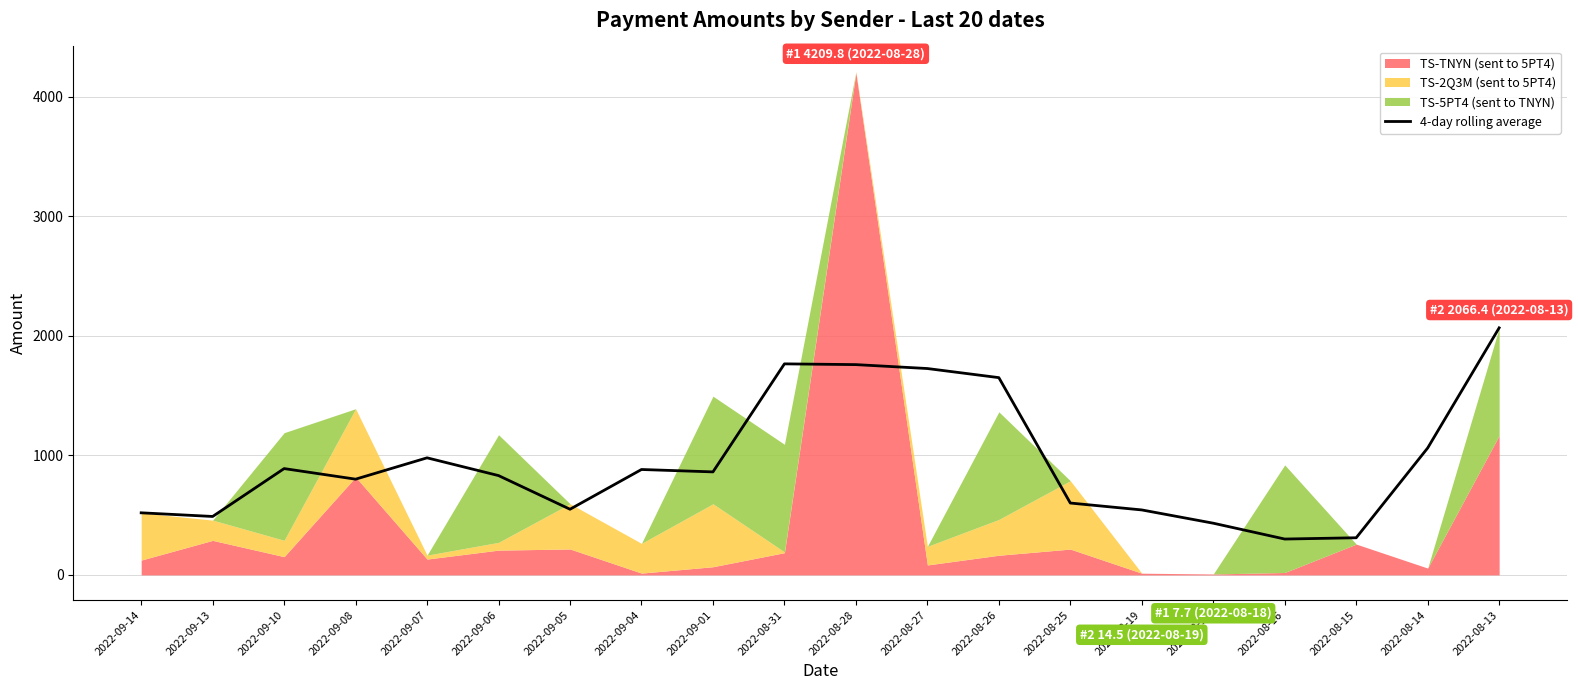

List the labels in order of value, largest first.

2022-08-13, 2022-08-31, 2022-08-28, 2022-08-27, 2022-08-26, 2022-08-14, 2022-09-07, 2022-09-10, 2022-09-04, 2022-09-01, 2022-09-06, 2022-09-08, 2022-08-25, 2022-09-05, 2022-08-19, 2022-09-14, 2022-09-13, 2022-08-18, 2022-08-15, 2022-08-16